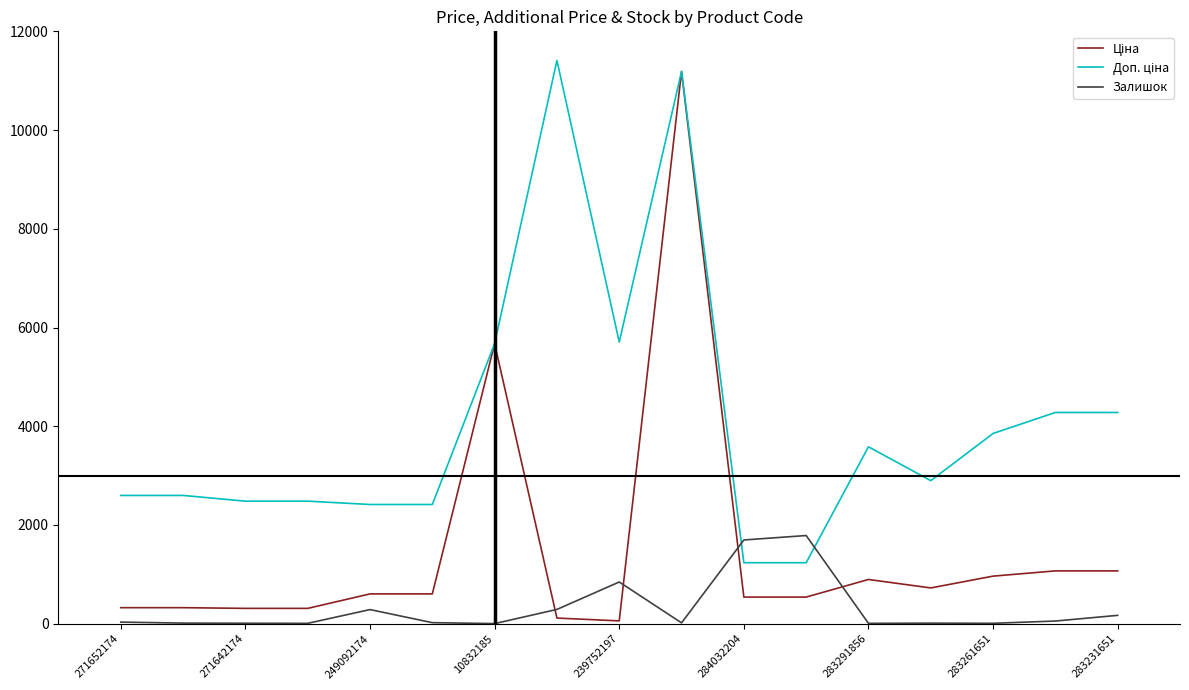

What is the maximum value shown in the chart?

11410.0